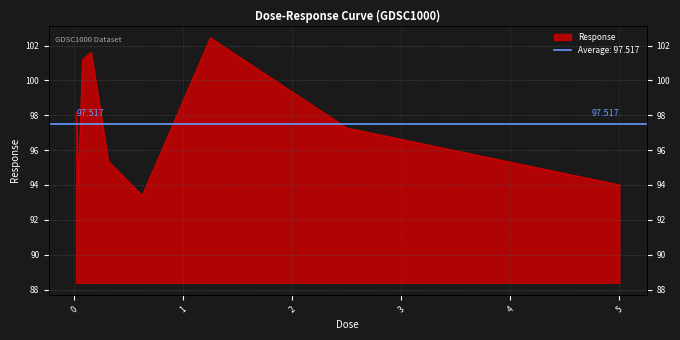

Reading left to right, transcribe all the data shown in this chart.

98.2	94.2	101.2	101.6	95.4	93.4	102.4	97.3	94.0